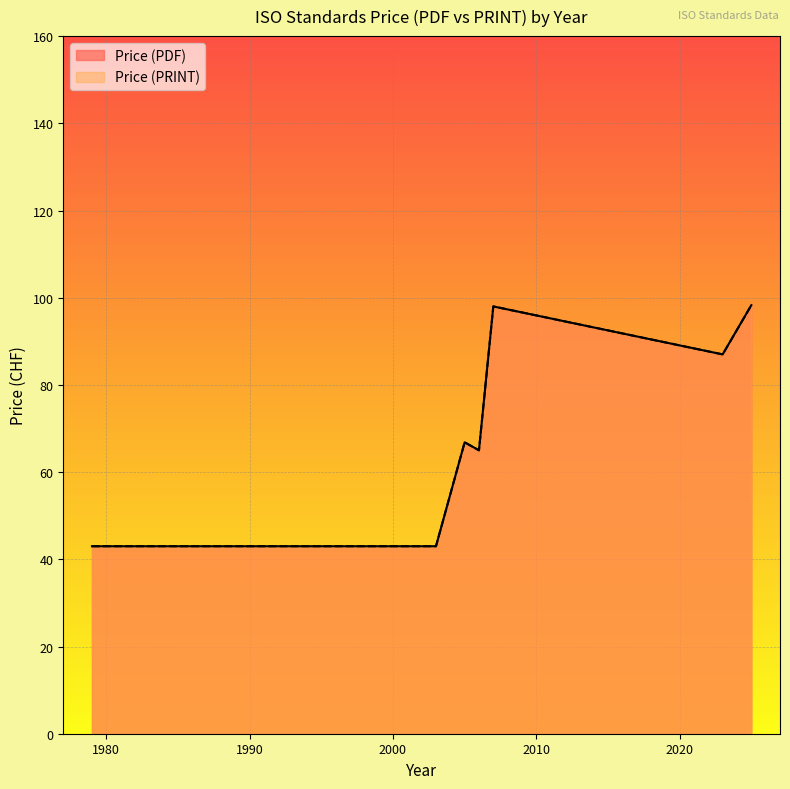

Count the Price (PRINT) values in the range 43 to 98.

38